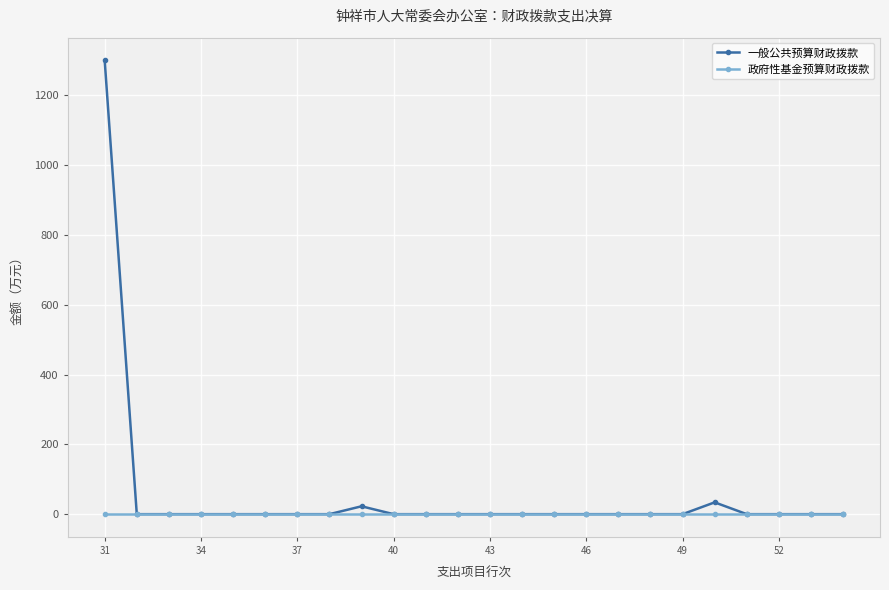

Which series has the largest range (max minus min)?

一般公共预算财政拨款